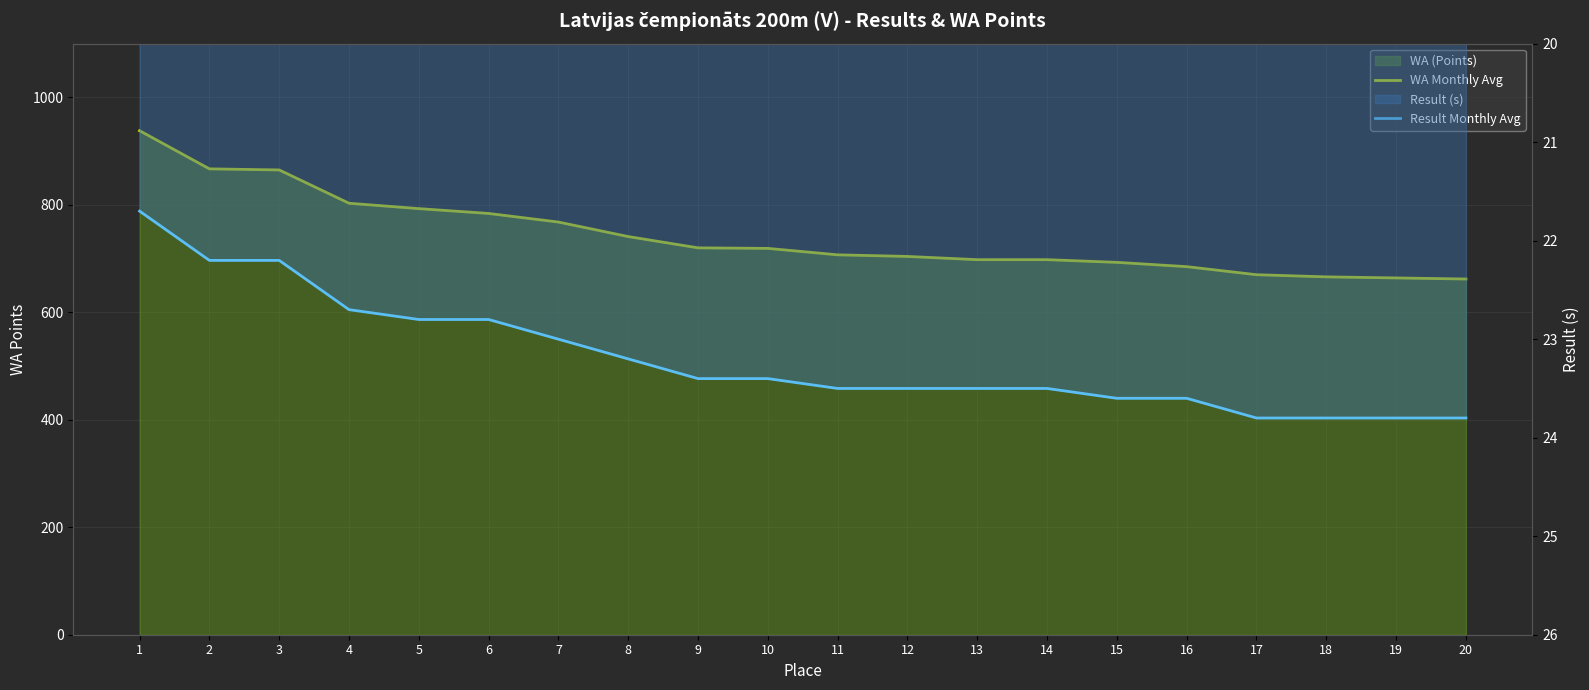

Does the chart display data point markers on the line(s)?

No